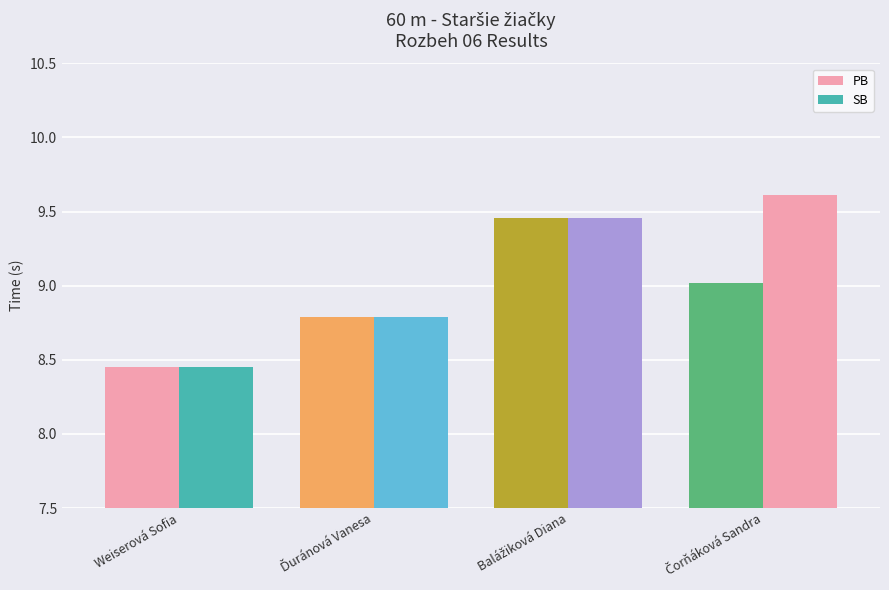

Read the PB value at Čorňáková Sandra.

9.0